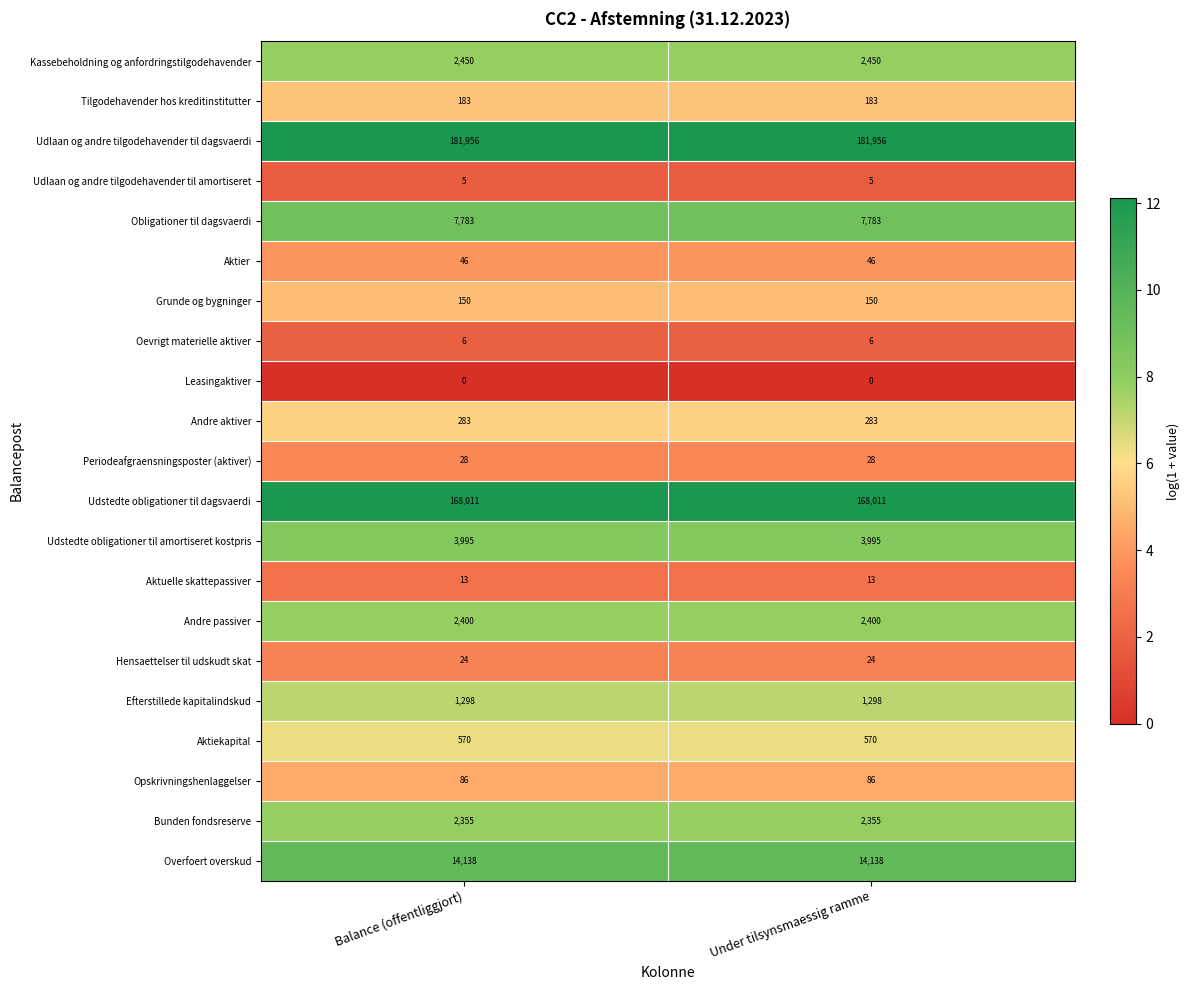

True or false: Periodeafgraensningsposter (aktiver) has a value of 47 at Balance (offentliggjort).

False